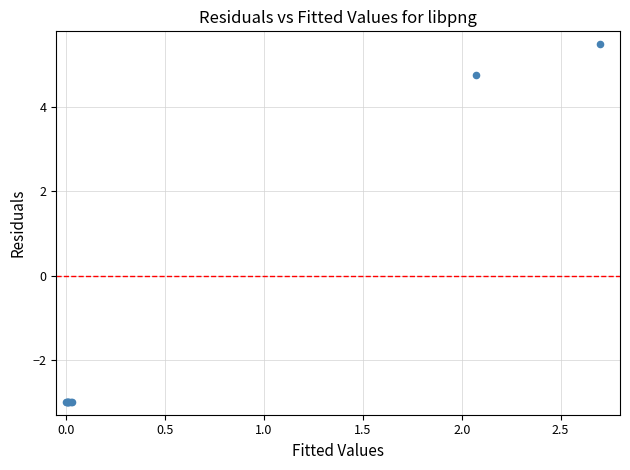

What Y value in the scatter plot is closest to 1?

4.8